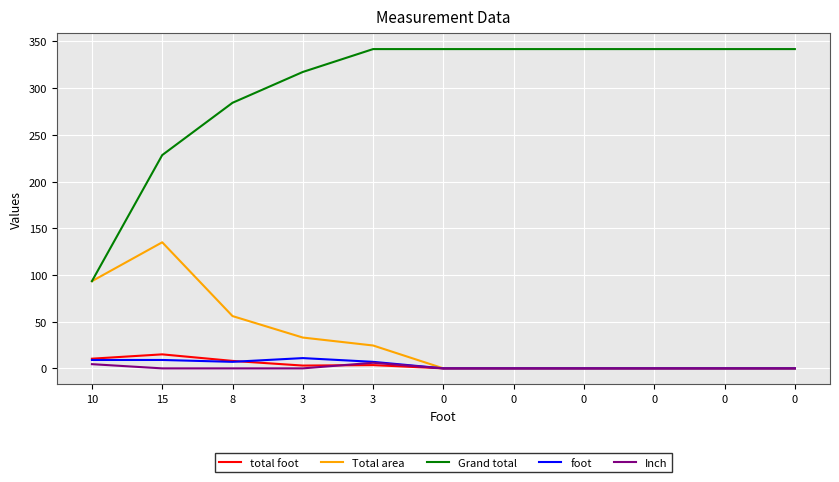

What are all the series names shown in the legend?

total foot, Total area, Grand total, foot, Inch